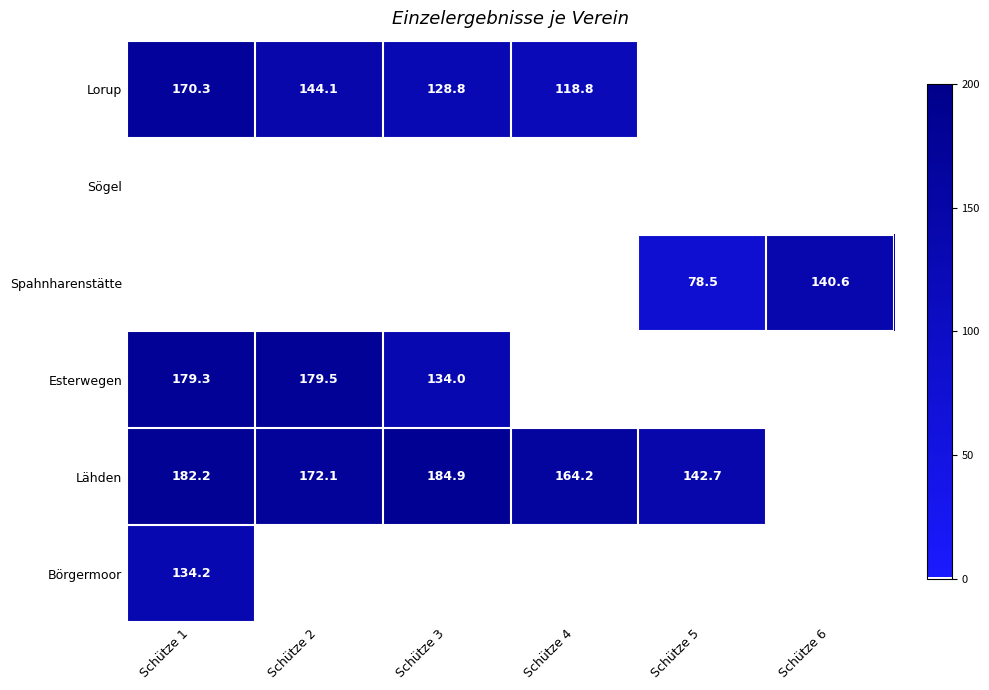

True or false: Spahnharenstätte has a value of 108.5 at Schütze 5.

False